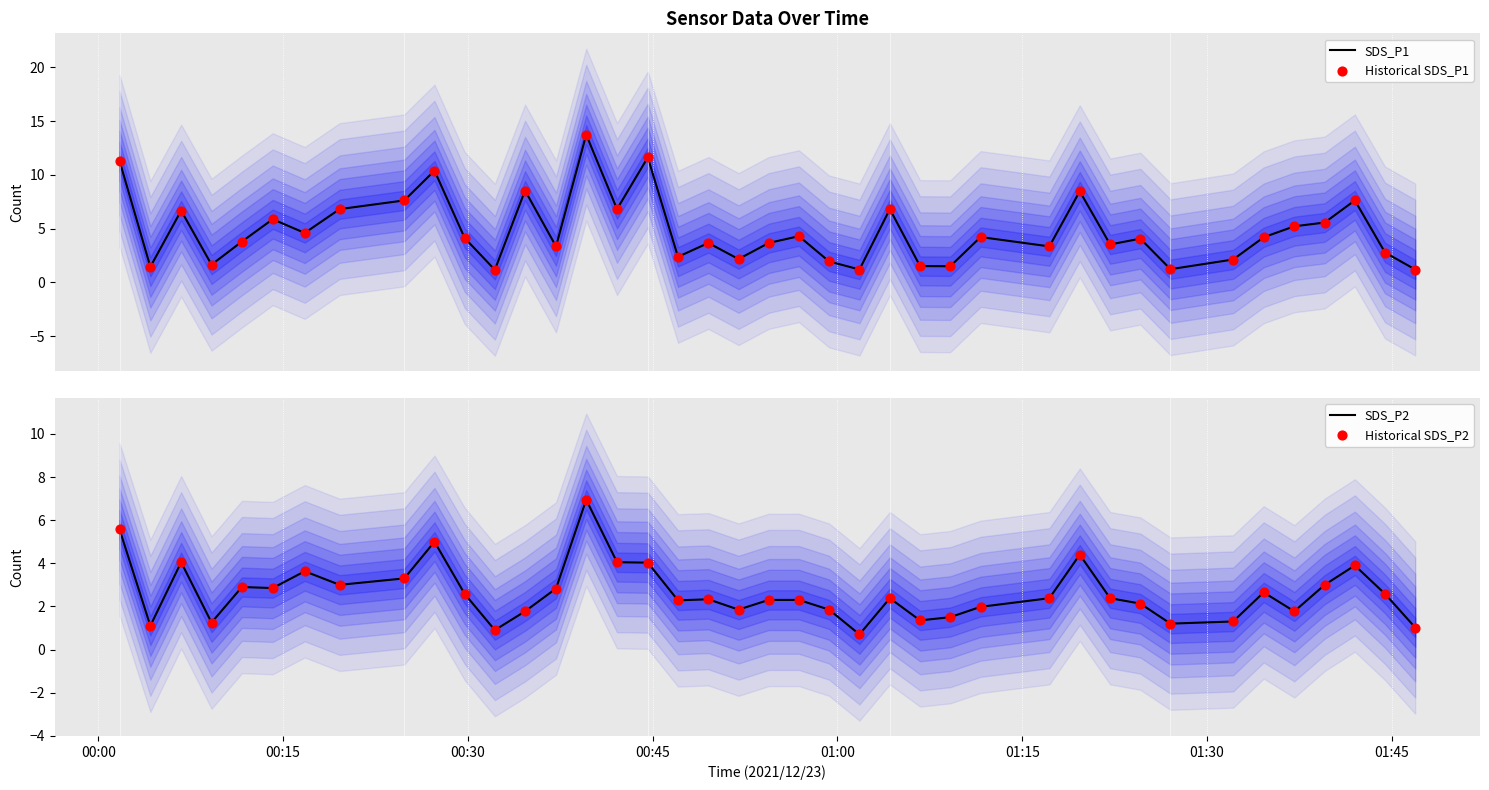

At how many categories does at least one series exceed 12?

1